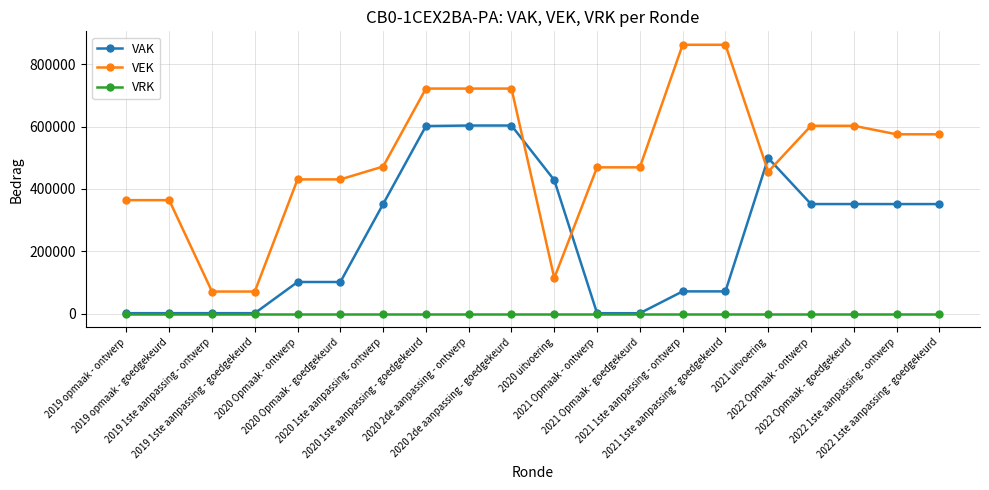

What is the maximum value for VEK?

862425